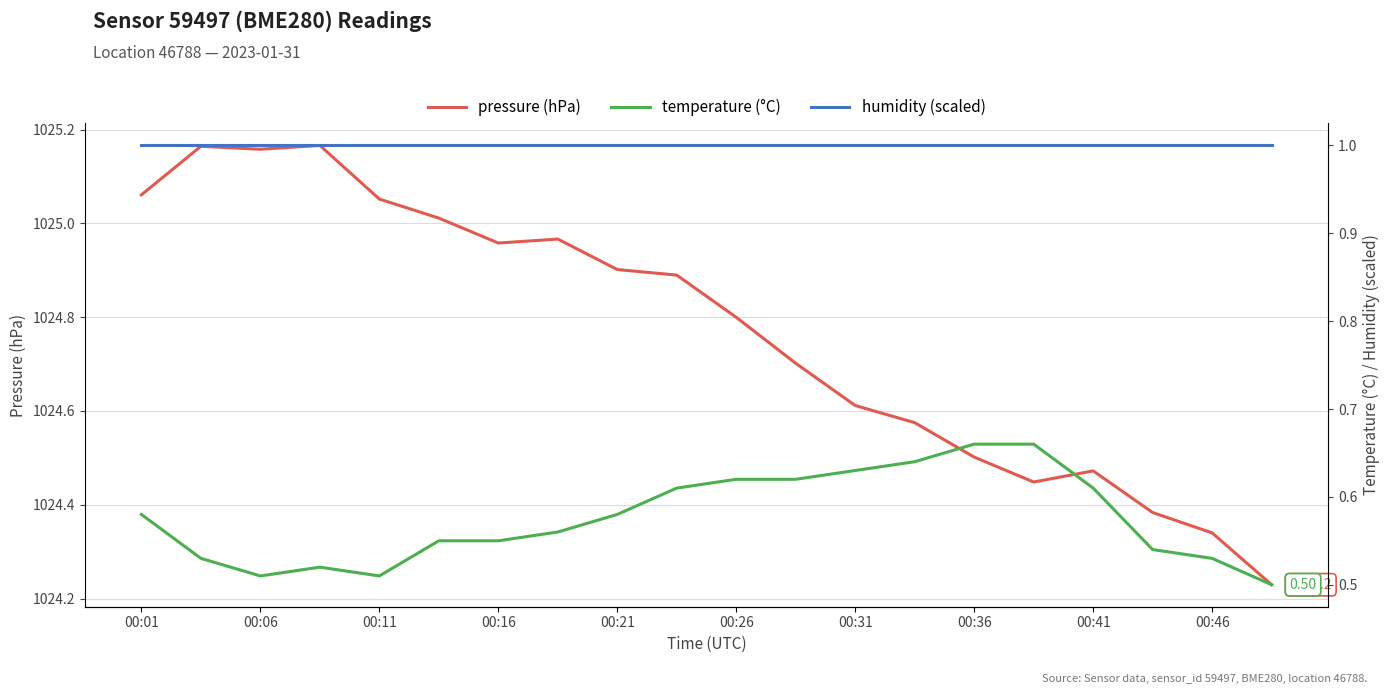

At 13, list the series in order from smallest to largest.

temperature (°C), humidity (scaled), pressure (hPa)